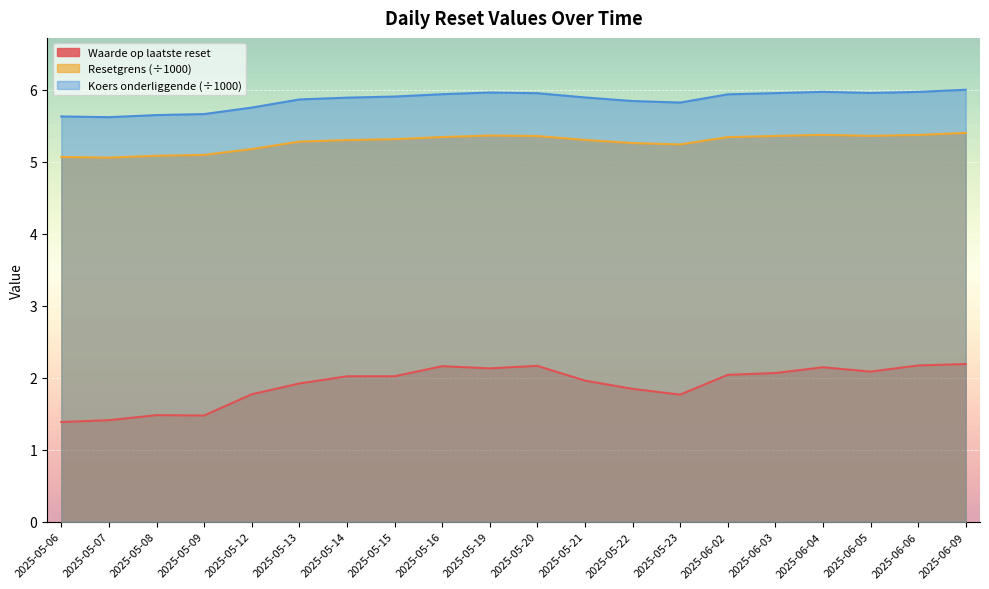

True or false: Koers onderliggende (÷1000) has a value of 6.0 at 2025-06-09.

True